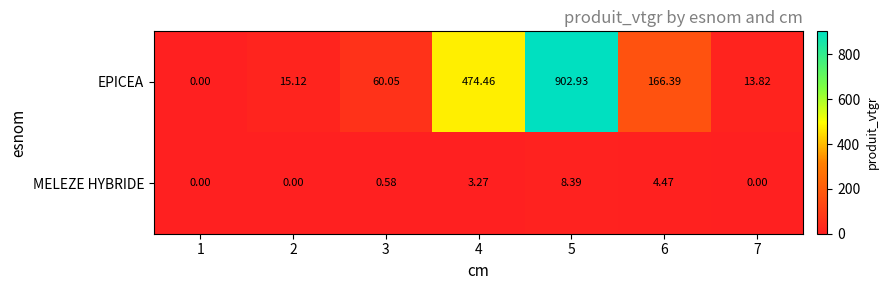

At 6, list the series in order from largest to smallest.

EPICEA, MELEZE HYBRIDE